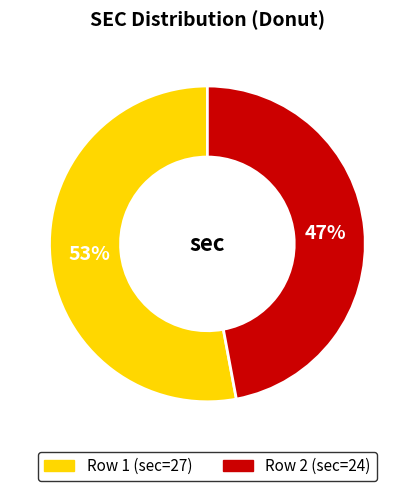

The Row 2 (sec=24) slice represents 47% of the pie. True or false?

True